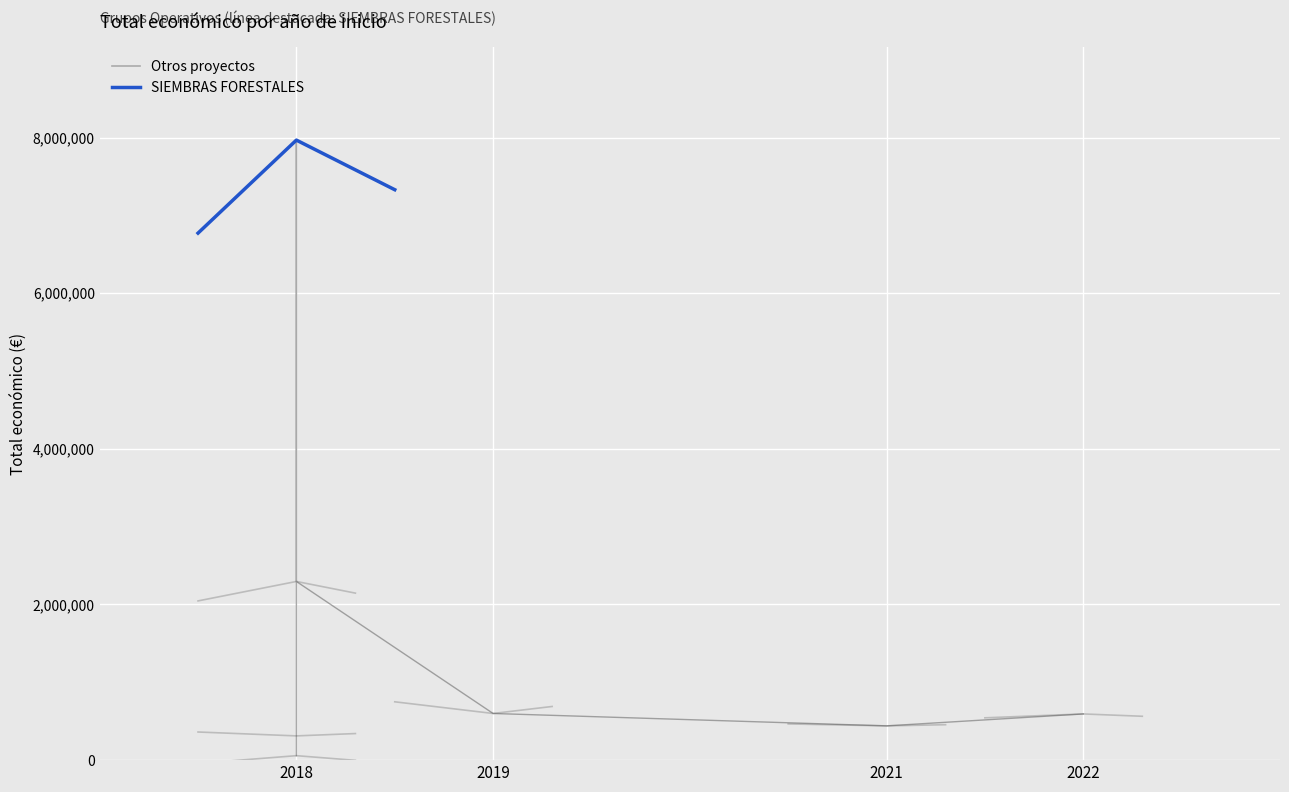

The chart shows a value of 2038627.9 at 2018. True or false?

False